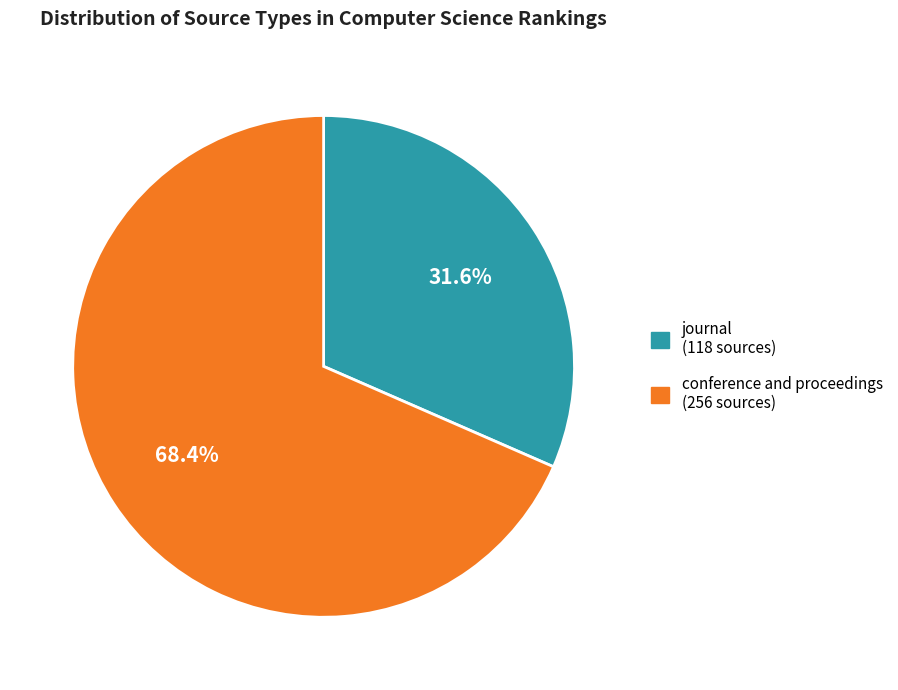

Which category has the biggest portion of the pie?

conference and proceedings